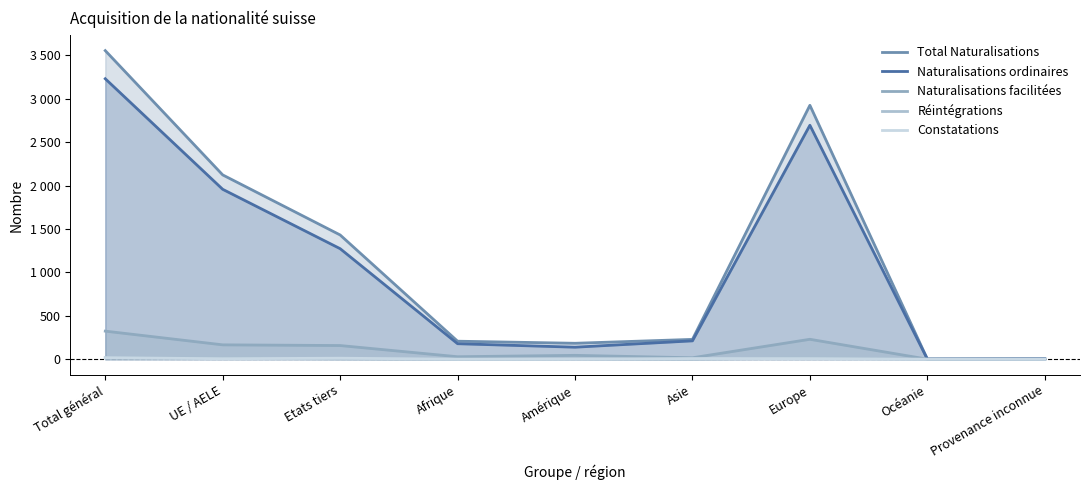

Reading left to right, what are all the values shown in this chart?

Total Naturalisations: Total général=3556	UE / AELE=2124	Etats tiers=1432	Afrique=208	Amérique=184	Asie=229	Europe=2926	Océanie=3	Provenance inconnue=6
Naturalisations ordinaires: Total général=3232	UE / AELE=1958	Etats tiers=1274	Afrique=179	Amérique=139	Asie=212	Europe=2696	Océanie=2	Provenance inconnue=4
Naturalisations facilitées: Total général=324	UE / AELE=166	Etats tiers=158	Afrique=29	Amérique=45	Asie=17	Europe=230	Océanie=1	Provenance inconnue=2
Réintégrations: Total général=17	UE / AELE=13	Etats tiers=4	Afrique=0	Amérique=2	Asie=0	Europe=15	Océanie=0	Provenance inconnue=0
Constatations: Total général=18	UE / AELE=6	Etats tiers=12	Afrique=1	Amérique=2	Asie=8	Europe=7	Océanie=0	Provenance inconnue=0